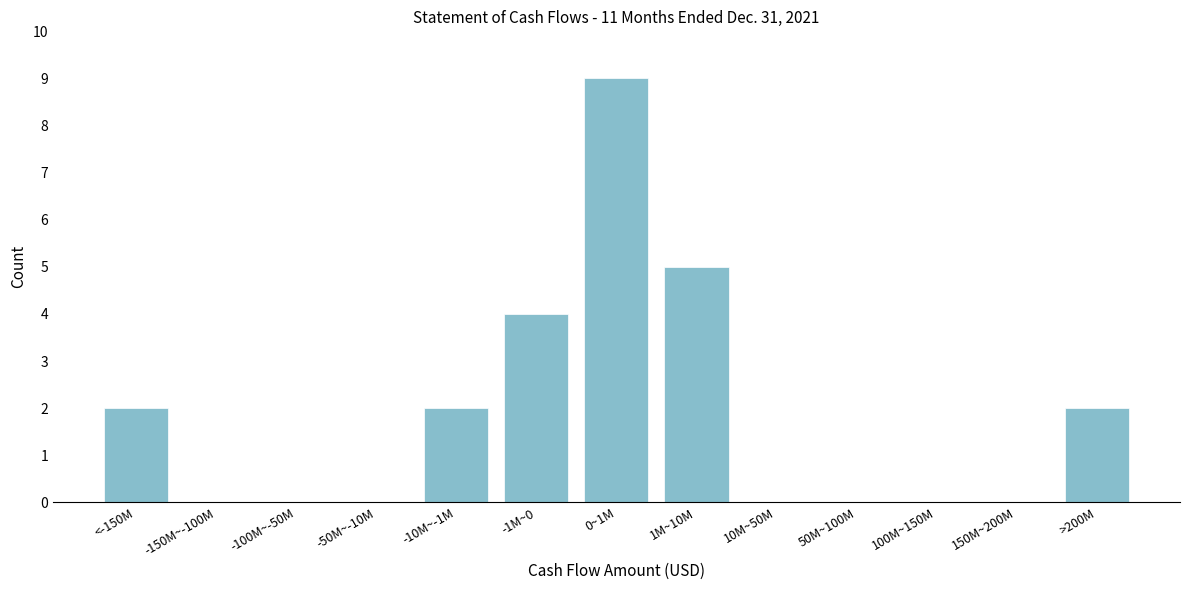

Reading left to right, what are all the values shown in this chart?

<-150M=2	-150M~-100M=0	-100M~-50M=0	-50M~-10M=0	-10M~-1M=2	-1M~0=4	0~1M=9	1M~10M=5	10M~50M=0	50M~100M=0	100M~150M=0	150M~200M=0	>200M=2